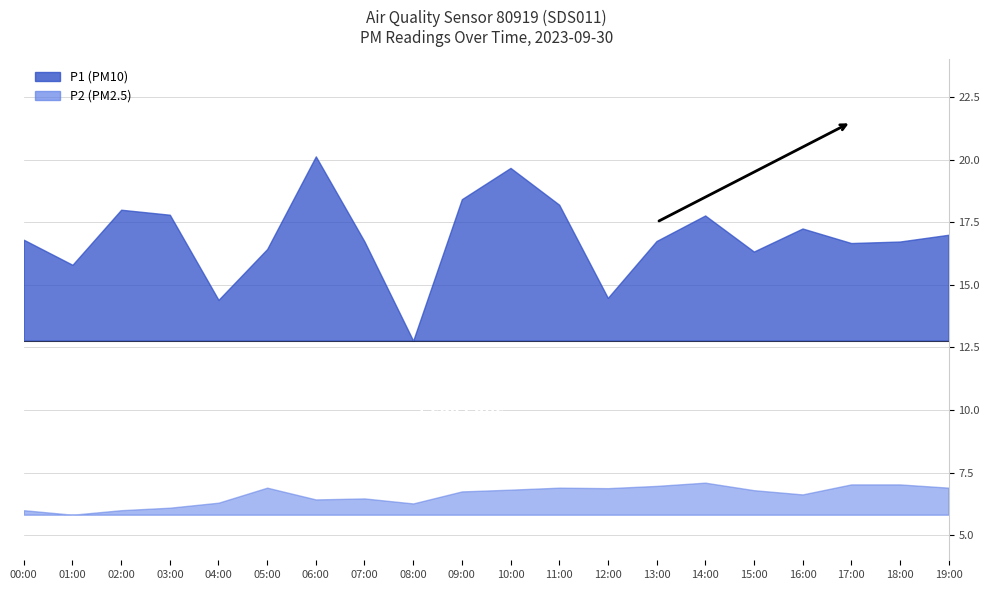

Which category has the highest value in the P2 series?

14:00